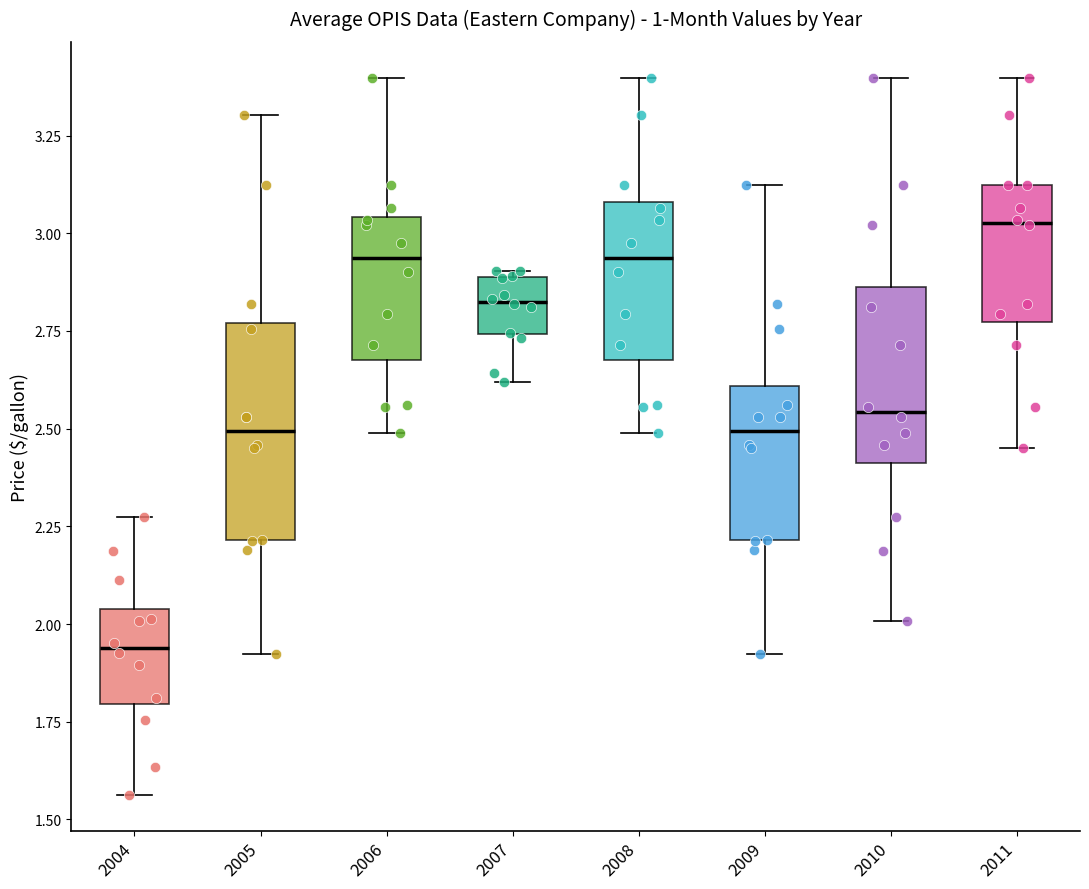

Reading left to right, transcribe this box plot: for each box, give where its median line is, the range the box spans, and where its two whiskers end, as read against the y-axis. The values are not printed on the chart, so give them approximately, as read against the axis.

2004: median 1.95, box 1.80 to 2.05, whiskers 1.55 to 2.25
2005: median 2.50, box 2.20 to 2.75, whiskers 1.90 to 3.30
2006: median 2.95, box 2.70 to 3.05, whiskers 2.50 to 3.40
2007: median 2.80, box 2.75 to 2.90, whiskers 2.60 to 2.90 (just above the box's upper edge)
2008: median 2.95, box 2.70 to 3.10, whiskers 2.50 to 3.40
2009: median 2.50, box 2.20 to 2.60, whiskers 1.90 to 3.10
2010: median 2.55, box 2.40 to 2.85, whiskers 2.00 to 3.40
2011: median 3.05, box 2.75 to 3.10, whiskers 2.45 to 3.40